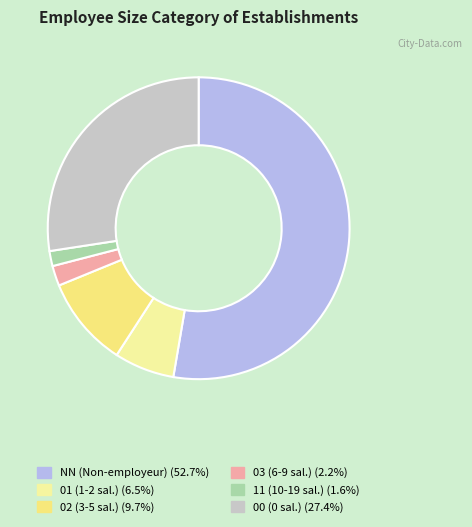

To the nearest percent, what portion does 11 represent?

2%